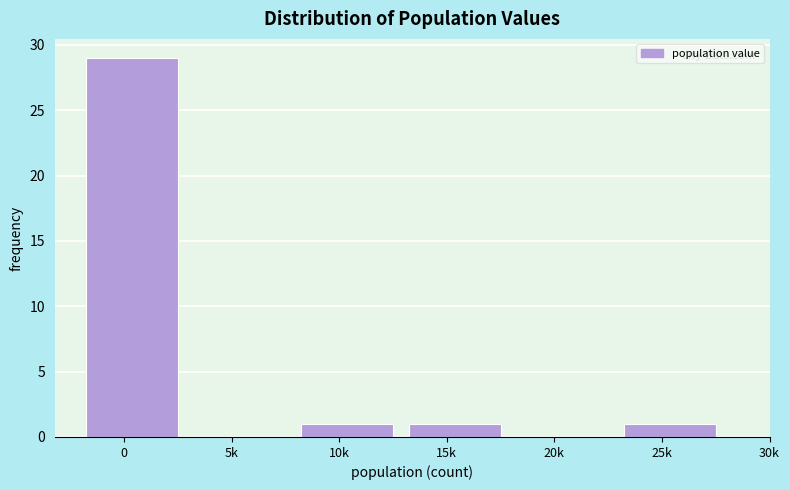

Reading left to right, list all the values displayed in this chart.

0=29	5k=0	10k=1	15k=1	20k=0	25k=1